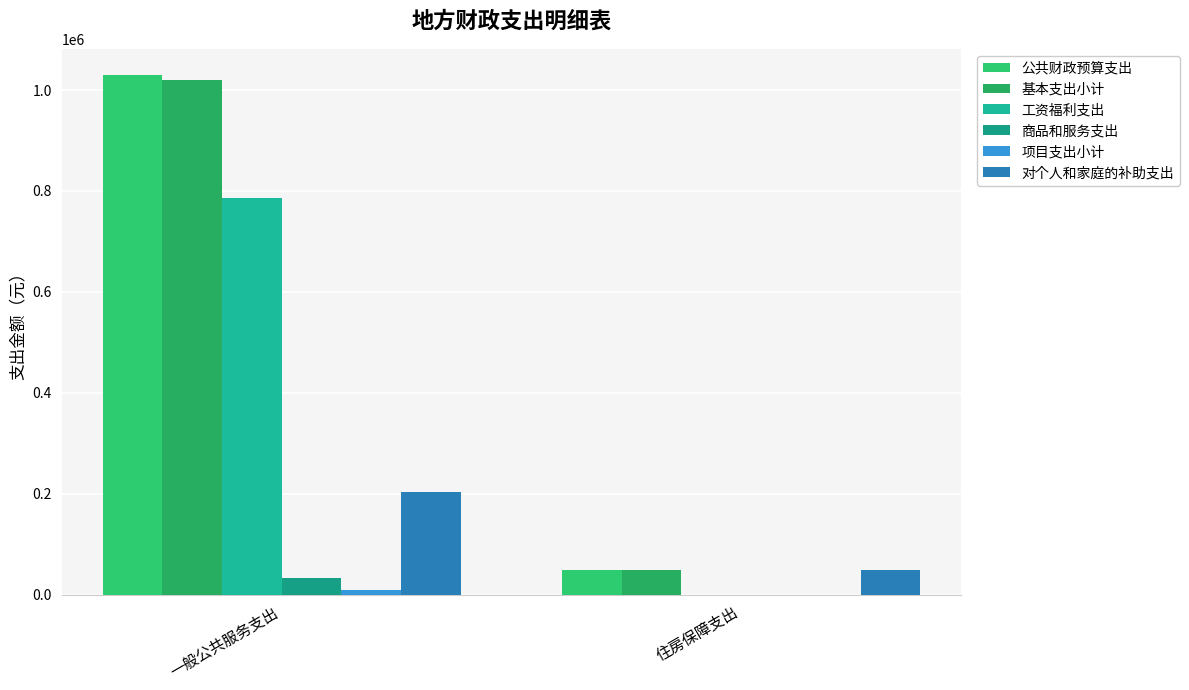

True or false: 公共财政预算支出 has a value of 49462.6 at 住房保障支出.

True